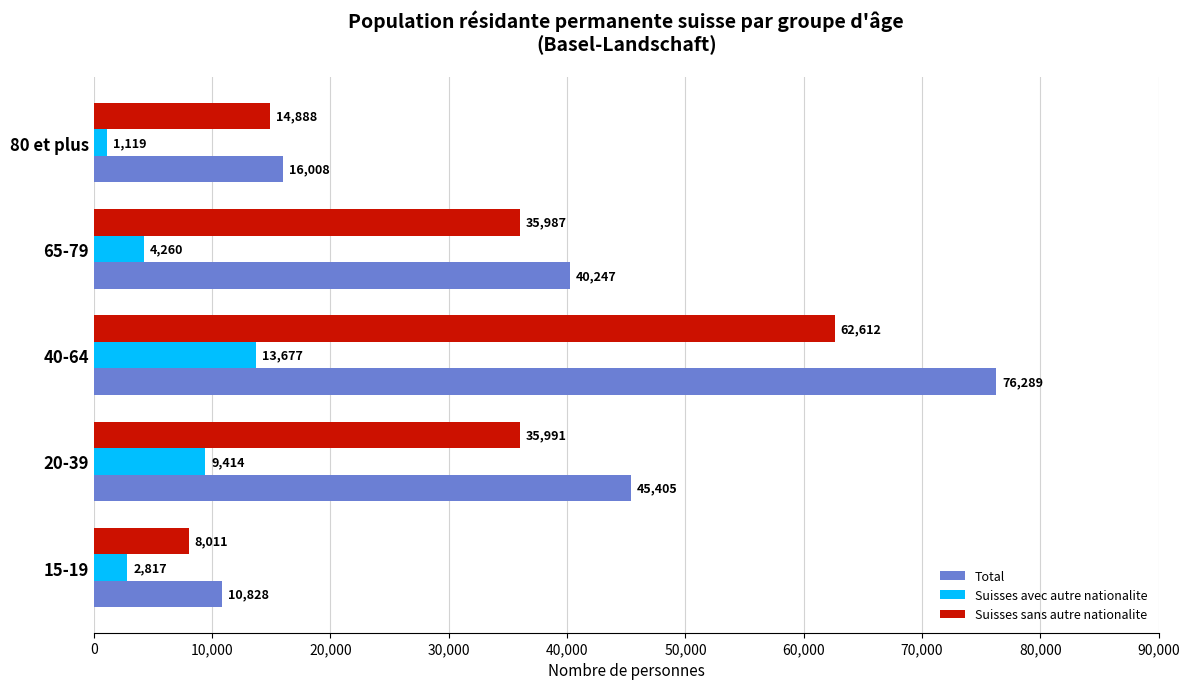

What is the maximum value shown in the chart?

76289.0